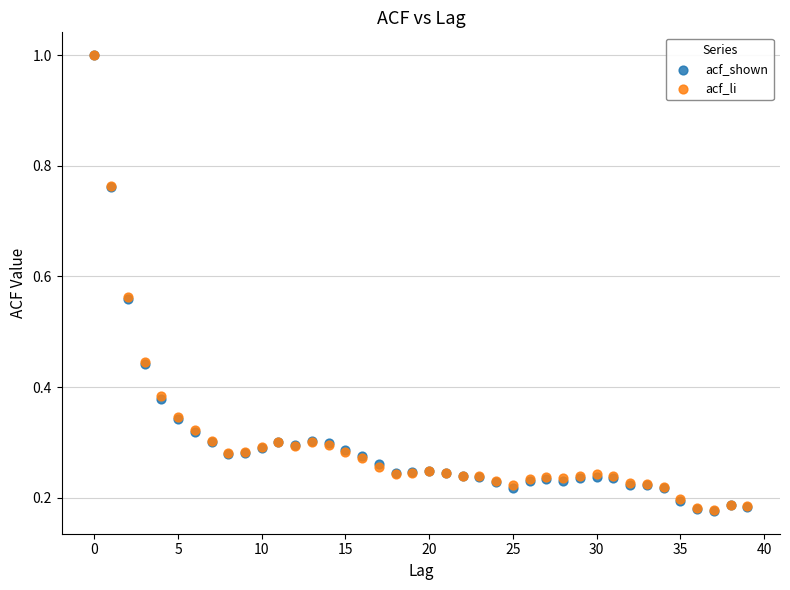

What are all the series names shown in the legend?

acf_shown, acf_li